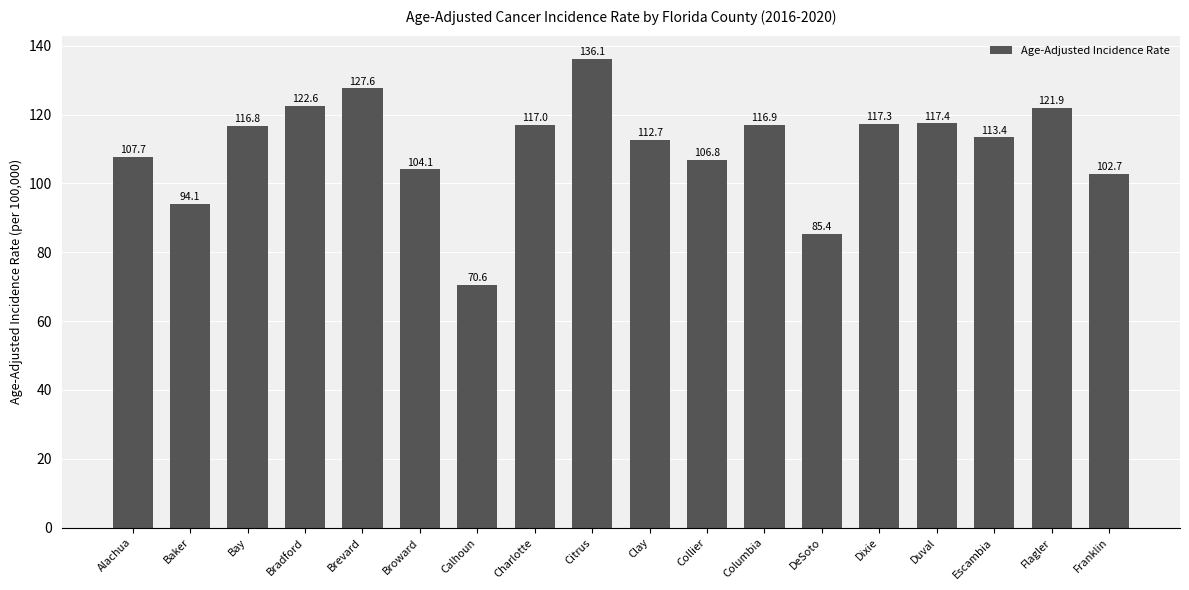

What is the smallest value displayed?

70.6